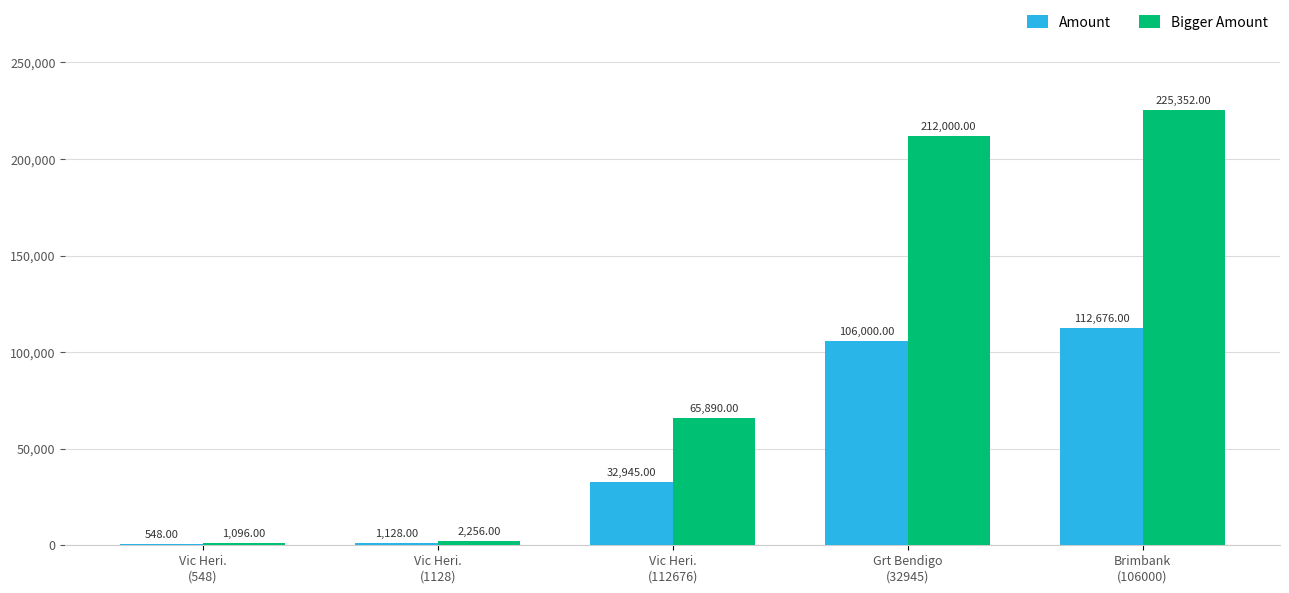

How many groups of bars are there?

5